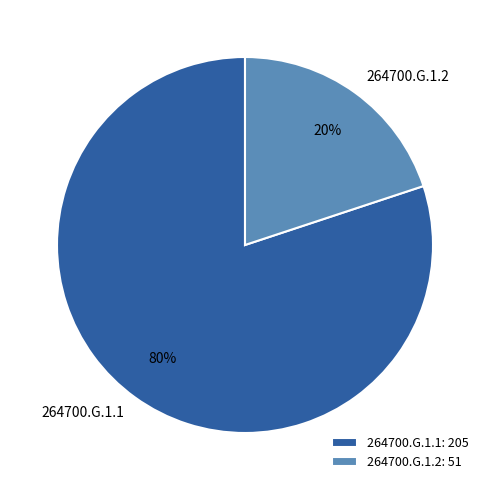

Do 264700.G.1.1 and 264700.G.1.2 together represent more than half of the pie?

Yes